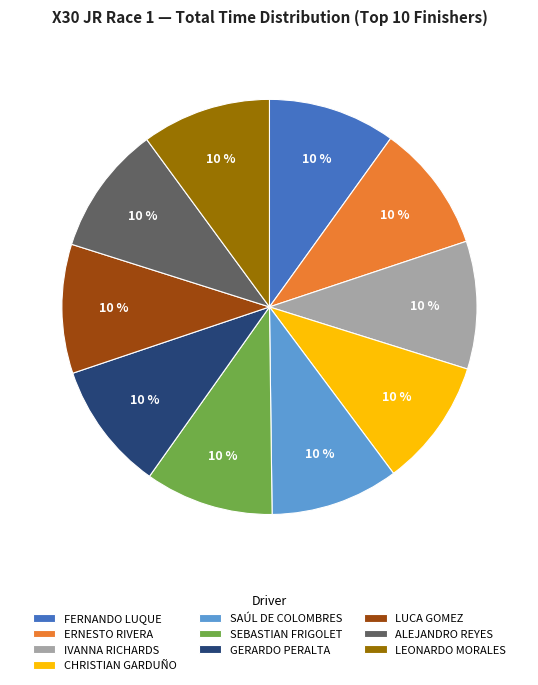

How many slices are in this pie chart?

10